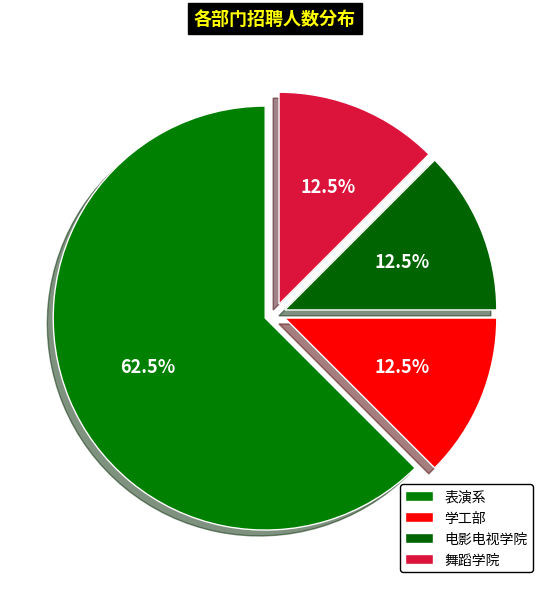

To the nearest percent, what is the average slice percentage?

25%